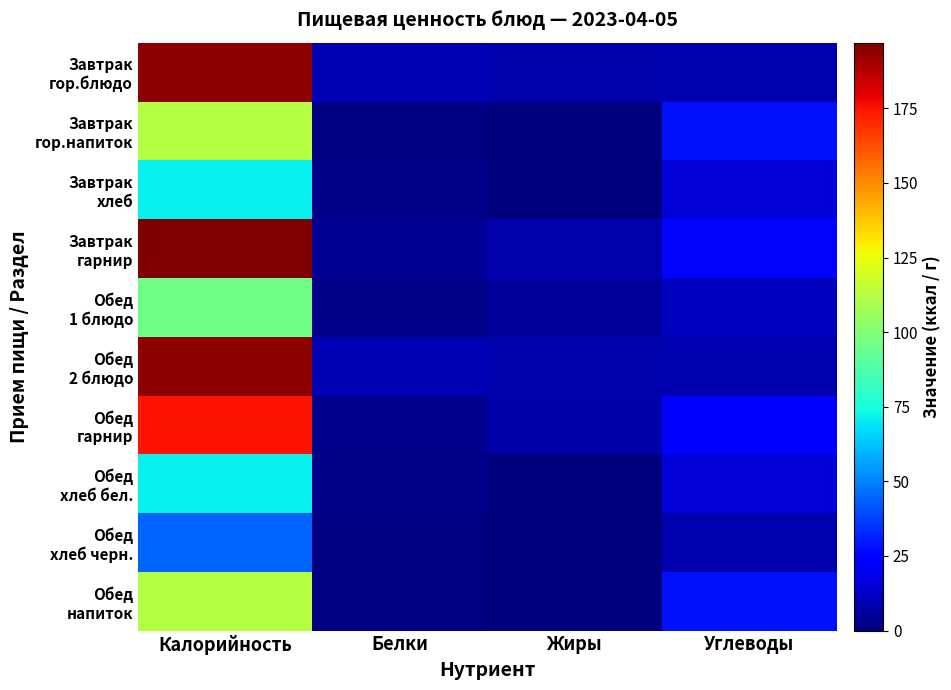

Rank the series at Белки from lowest to highest value.

Завтрак гор.напиток, Обед хлеб черн., Обед напиток, Завтрак хлеб, Обед 1 блюдо, Обед хлеб бел., Обед гарнир, Завтрак гарнир, Завтрак гор.блюдо, Обед 2 блюдо